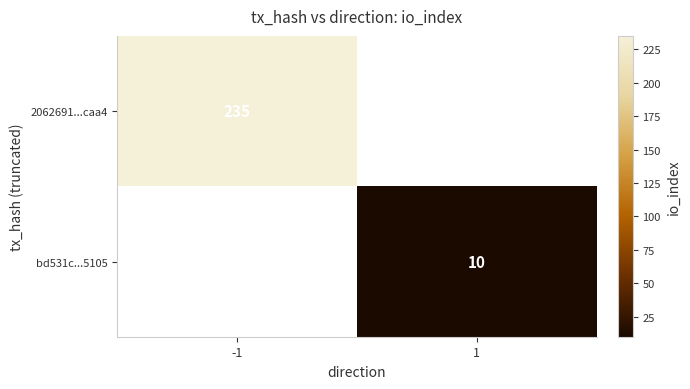

Is it true that bd531c...5105 equals 14 at 1?

False